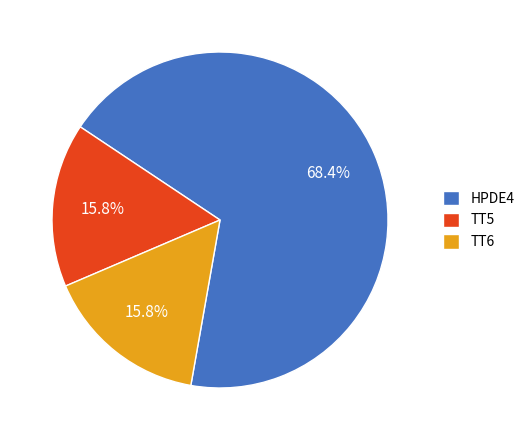

The TT6 slice represents 16% of the pie. True or false?

True